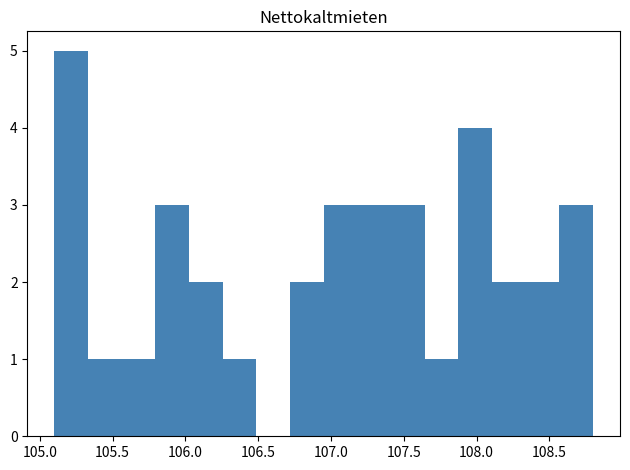

Reading left to right, list every bar in this chart as the range it spans on the x-axis followed by its height. Neither the bar edges nor the heights are printed on the chart, so give them approximately, as read against the axes.

105.10 to 105.35: 5
105.35 to 105.55: 1
105.55 to 105.80: 1
105.80 to 106.05: 3
106.05 to 106.25: 2
106.25 to 106.50: 1
106.50 to 106.70: 0
106.70 to 106.95: 2
106.95 to 107.20: 3
107.20 to 107.40: 3
107.40 to 107.65: 3
107.65 to 107.90: 1
107.90 to 108.10: 4
108.10 to 108.35: 2
108.35 to 108.55: 2
108.55 to 108.80: 3